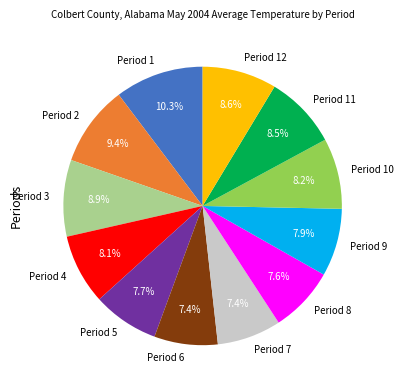

Is it true that Period 10 is 1% of the pie?

False